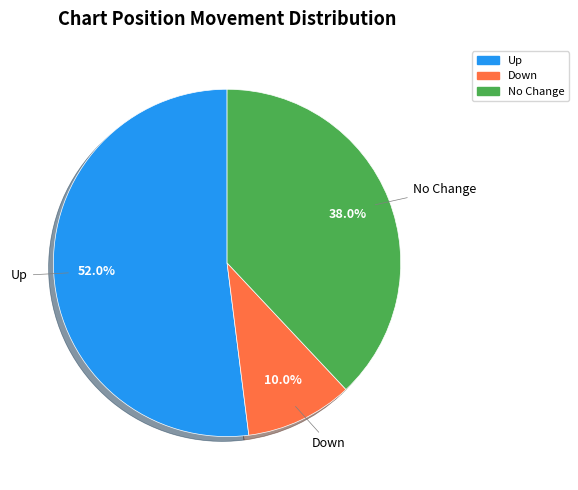

Does any single category account for the majority?

Yes